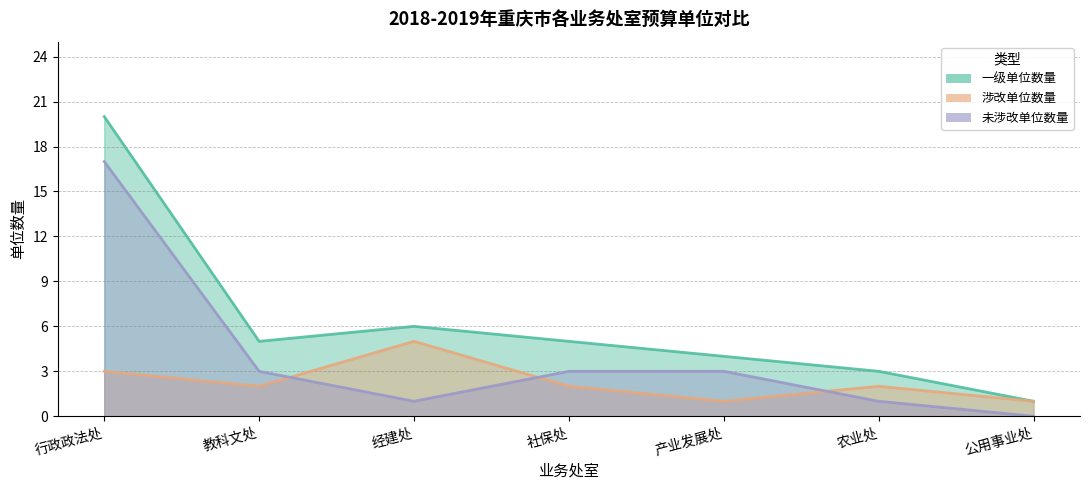

How many values in the 未涉改单位数量 series exceed 3?

1